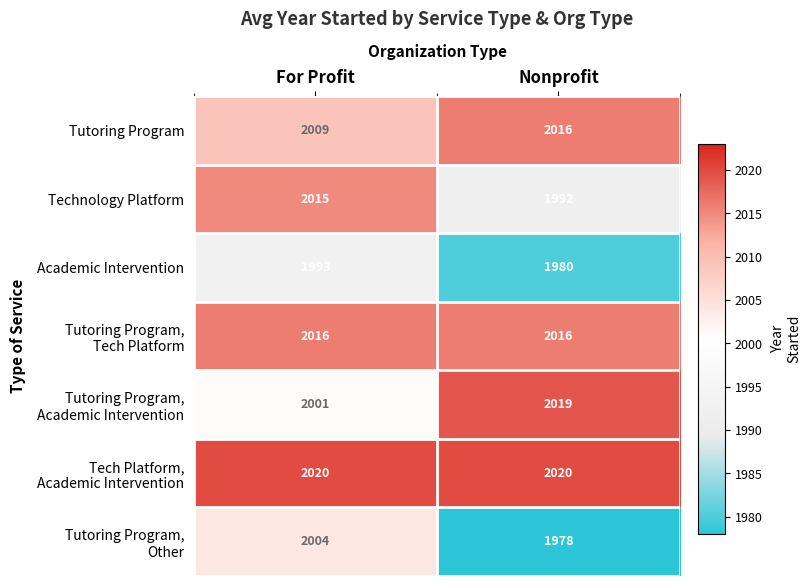

What is the total value across all series at For Profit?

14058